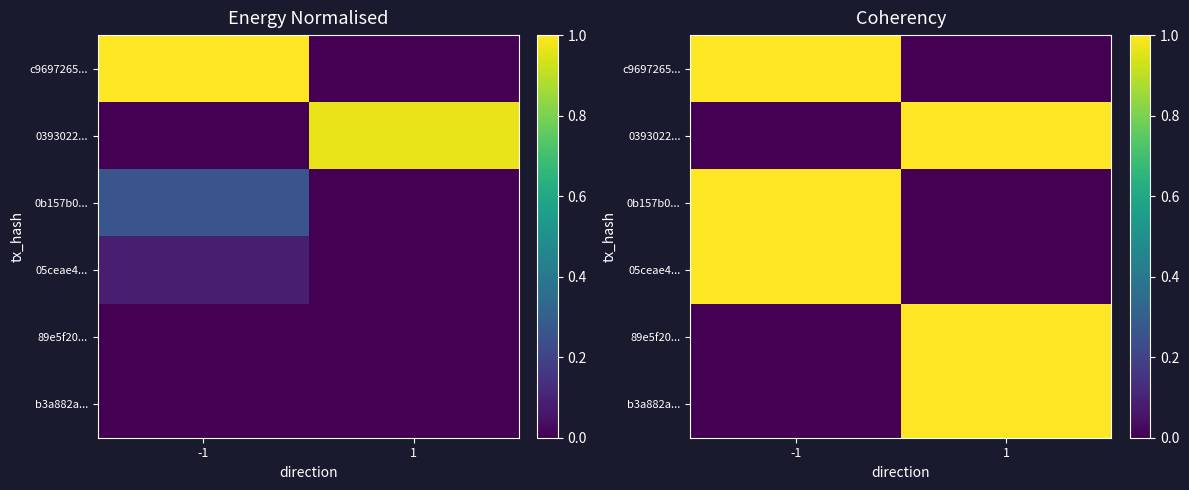

At how many categories does at least one series exceed 0?

2